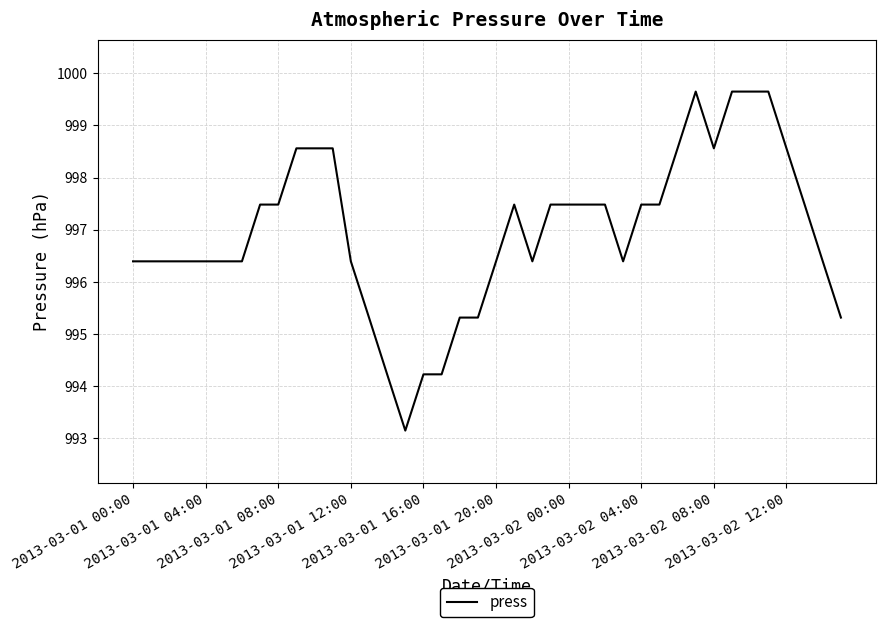

What is the minimum value shown in the chart?

993.1